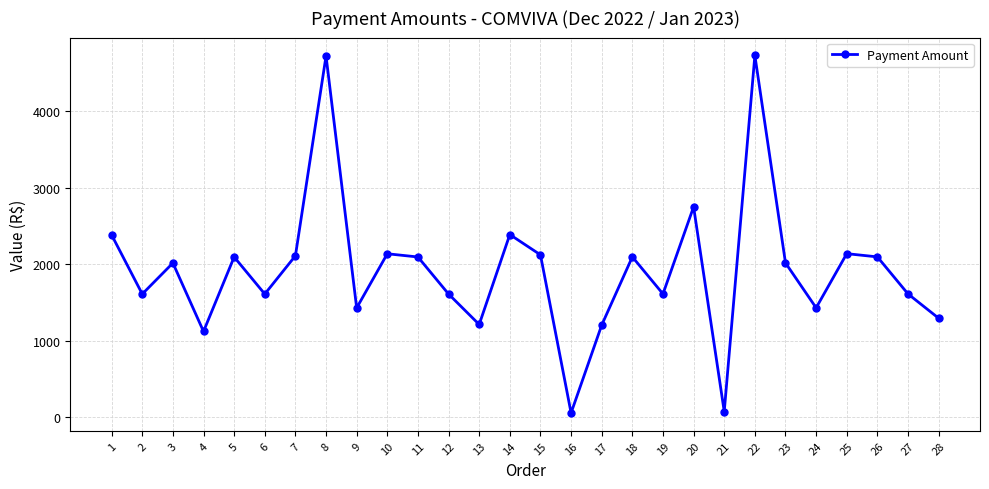

What is the greatest value displayed?

4733.3